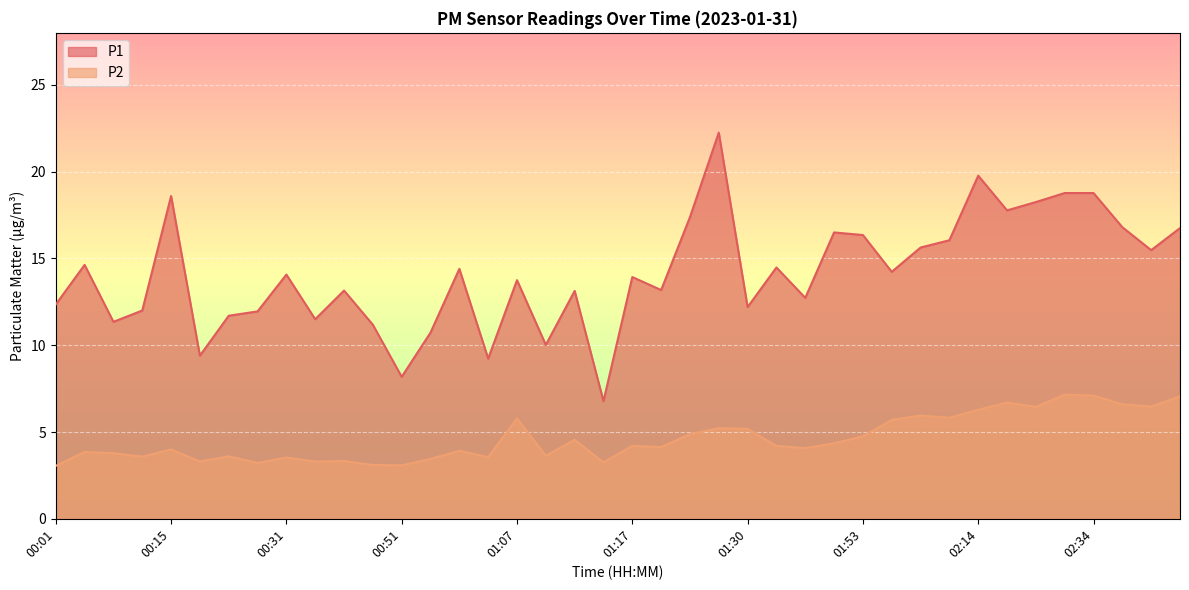

Is the value of P2 at 00:07 greater than the value of P1 at 00:37?

No